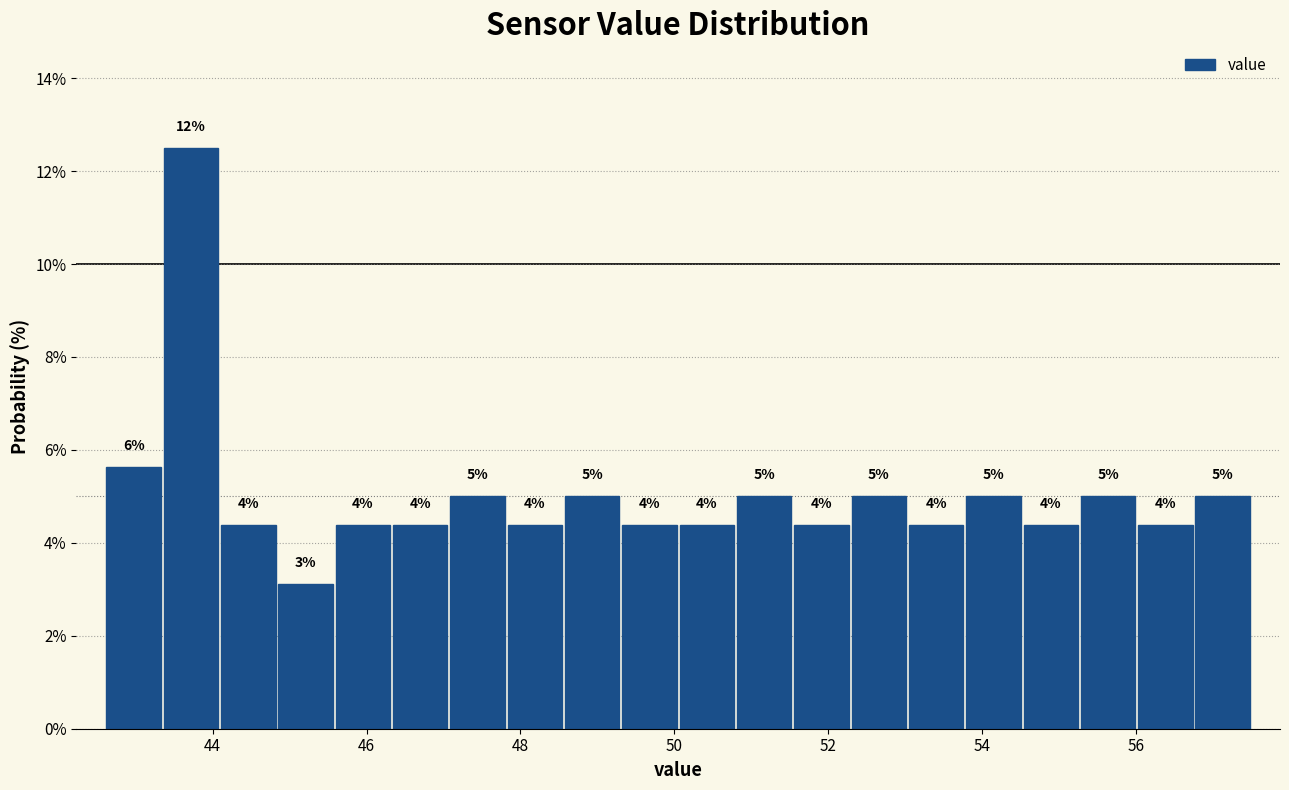

Read against the x-axis, roughly where is the centre of the tallest bar?

43.8